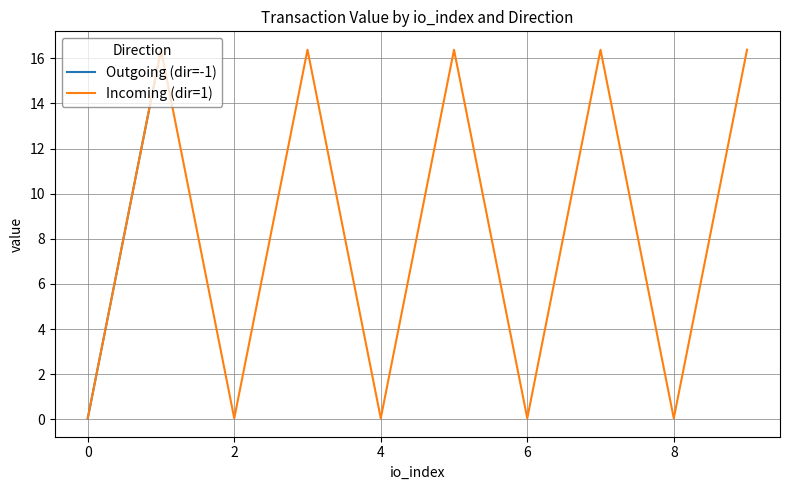

What is the maximum value for Incoming (dir=1)?

16.4